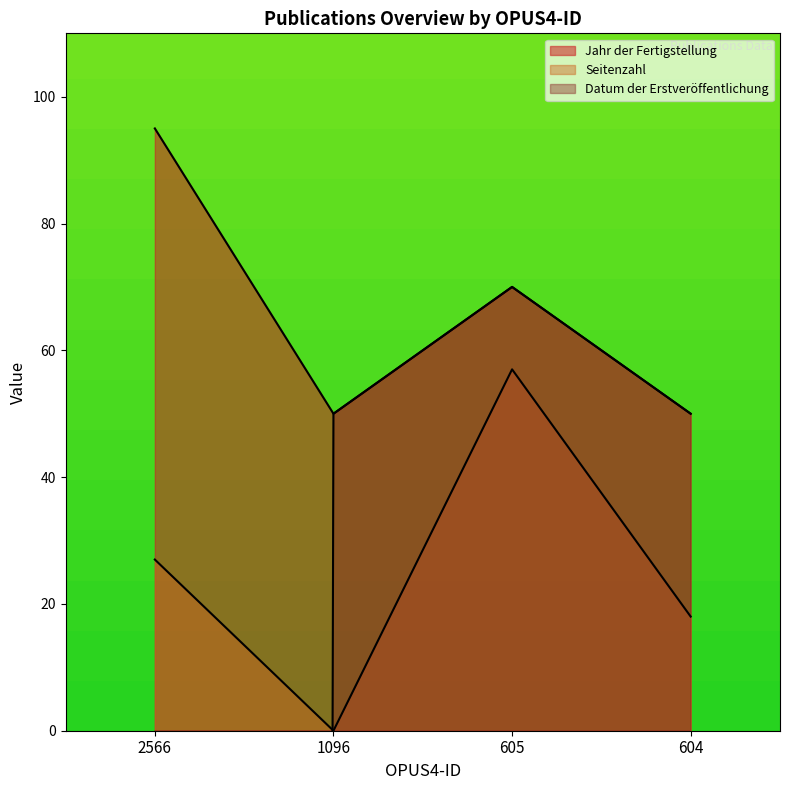

What are all the series names shown in the legend?

Jahr der Fertigstellung, Seitenzahl, Datum der Erstveröffentlichung